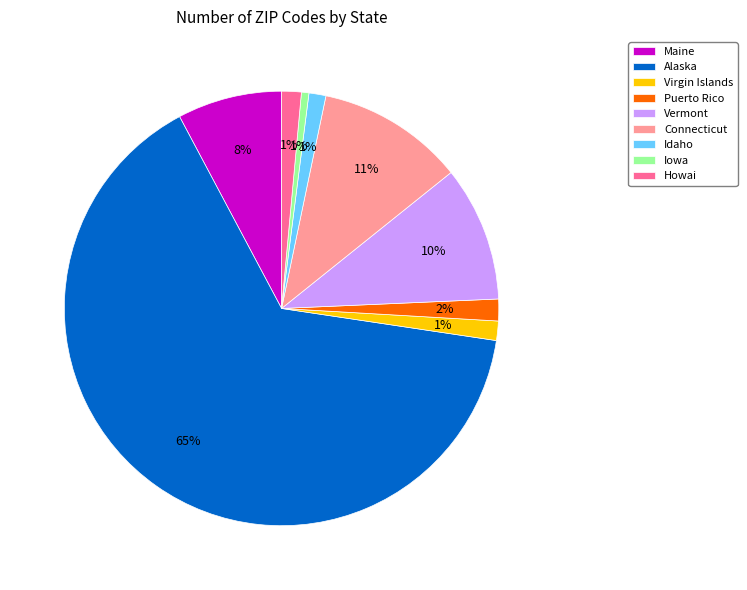

Count the number of slices in the pie.

9